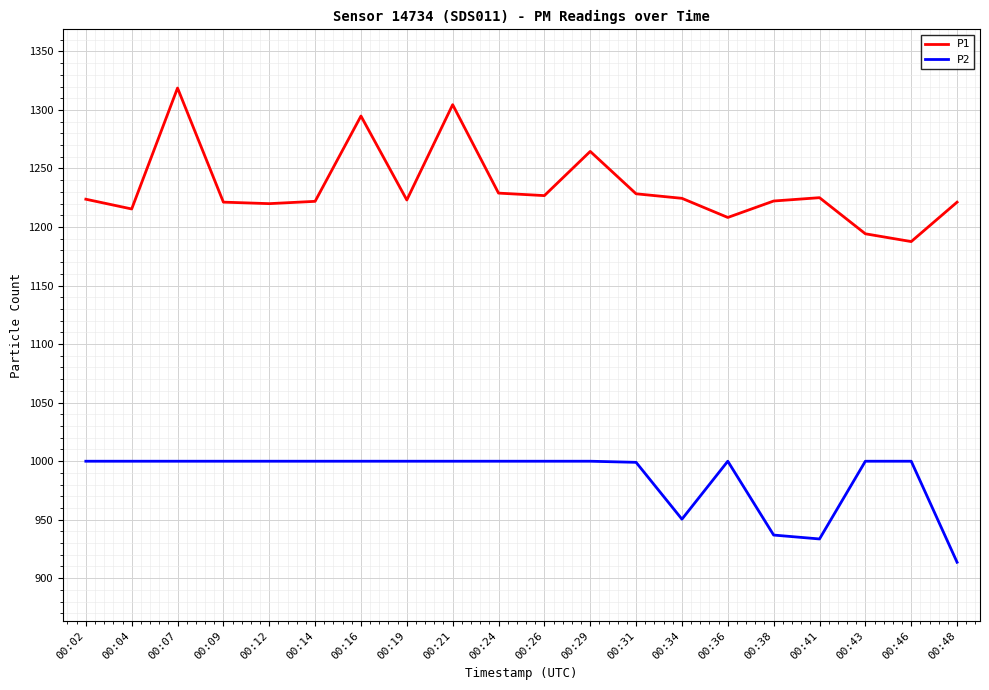

Is it true that P2 equals 320.7 at 00:41?

False